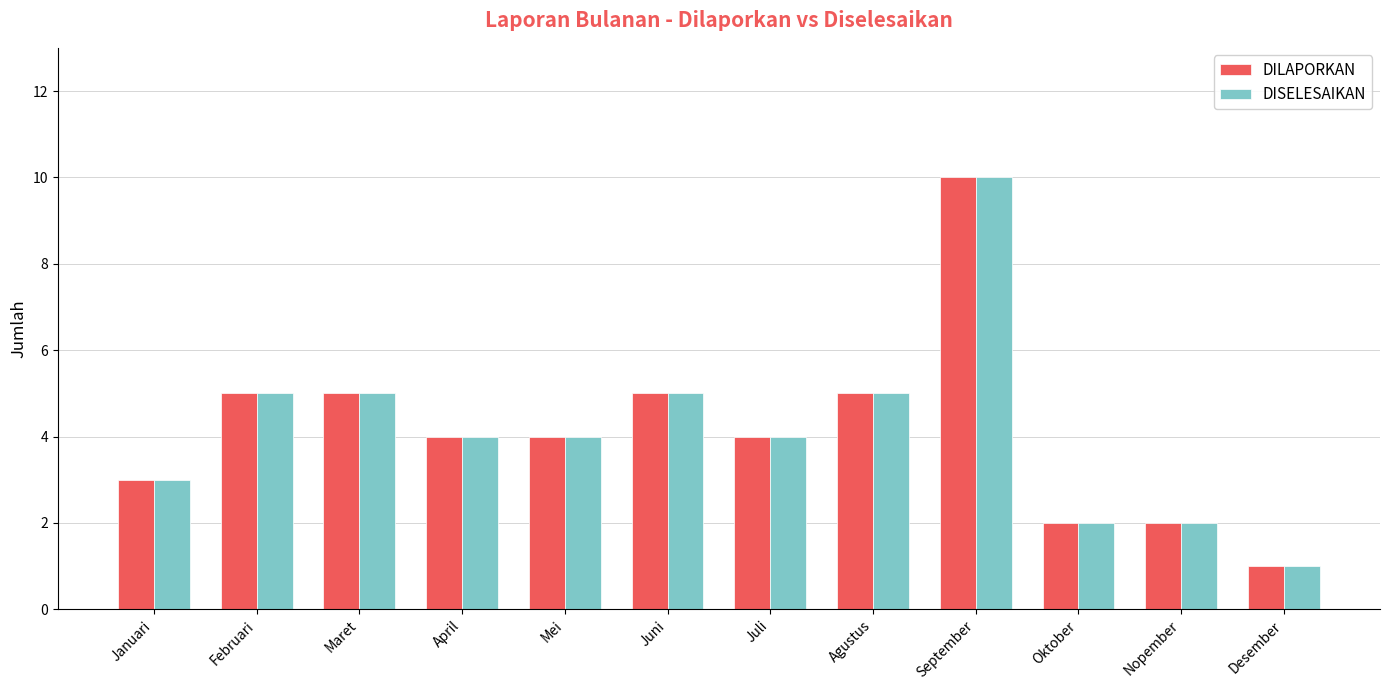

Reading left to right, extract all data points from this chart.

DILAPORKAN: 3	5	5	4	4	5	4	5	10	2	2	1
DISELESAIKAN: 3	5	5	4	4	5	4	5	10	2	2	1